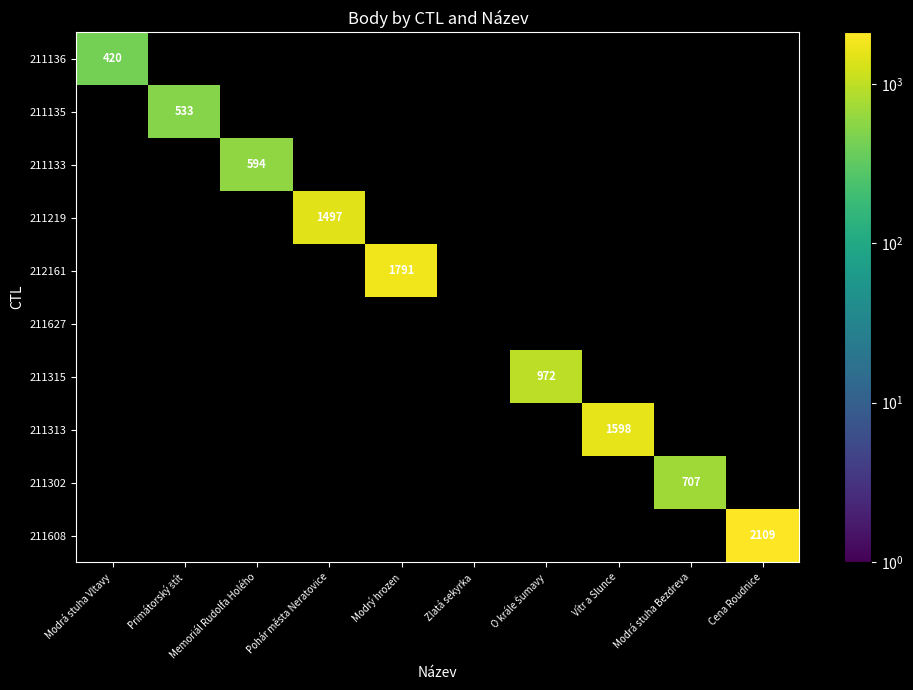

List the series in order of their peak value, lowest first.

211136, 211135, 211133, 211219, 212161, 211627, 211315, 211313, 211302, 211608